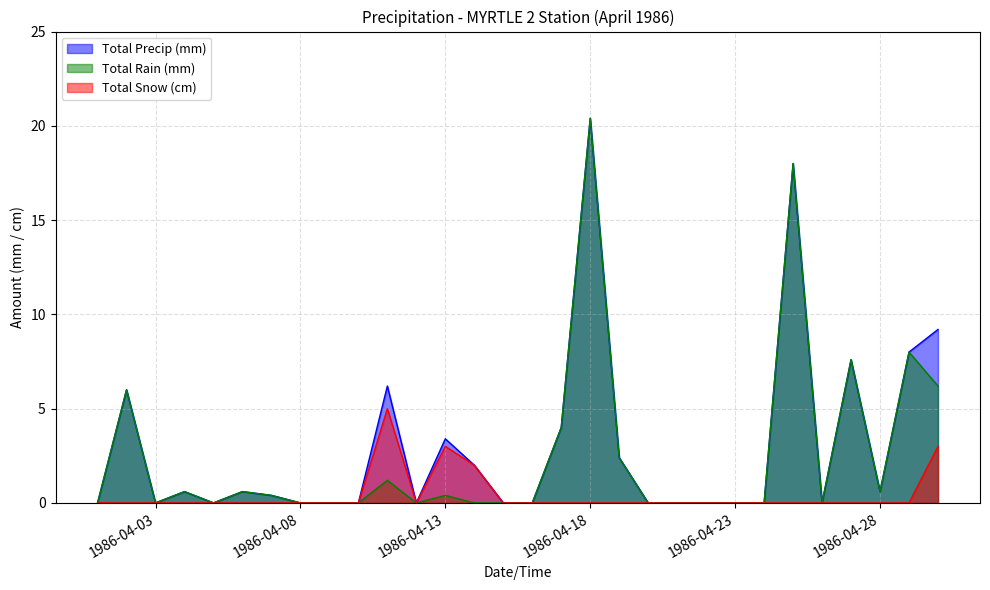

At which category does Total Snow (cm) reach its first local peak?

1986-04-11